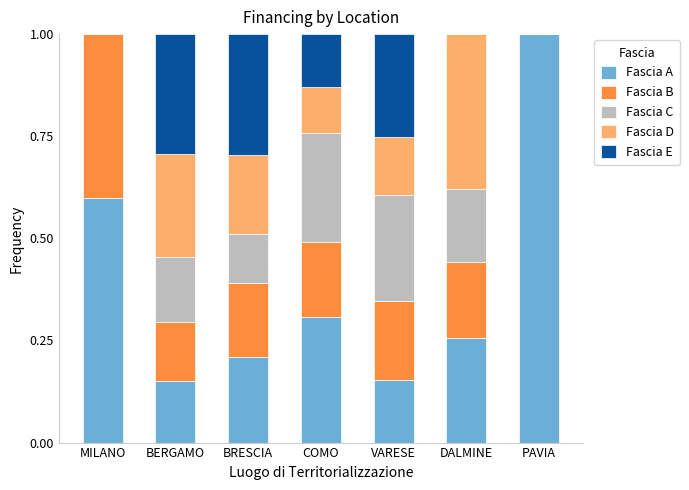

Is it true that Fascia A equals 0.6 at MILANO?

True